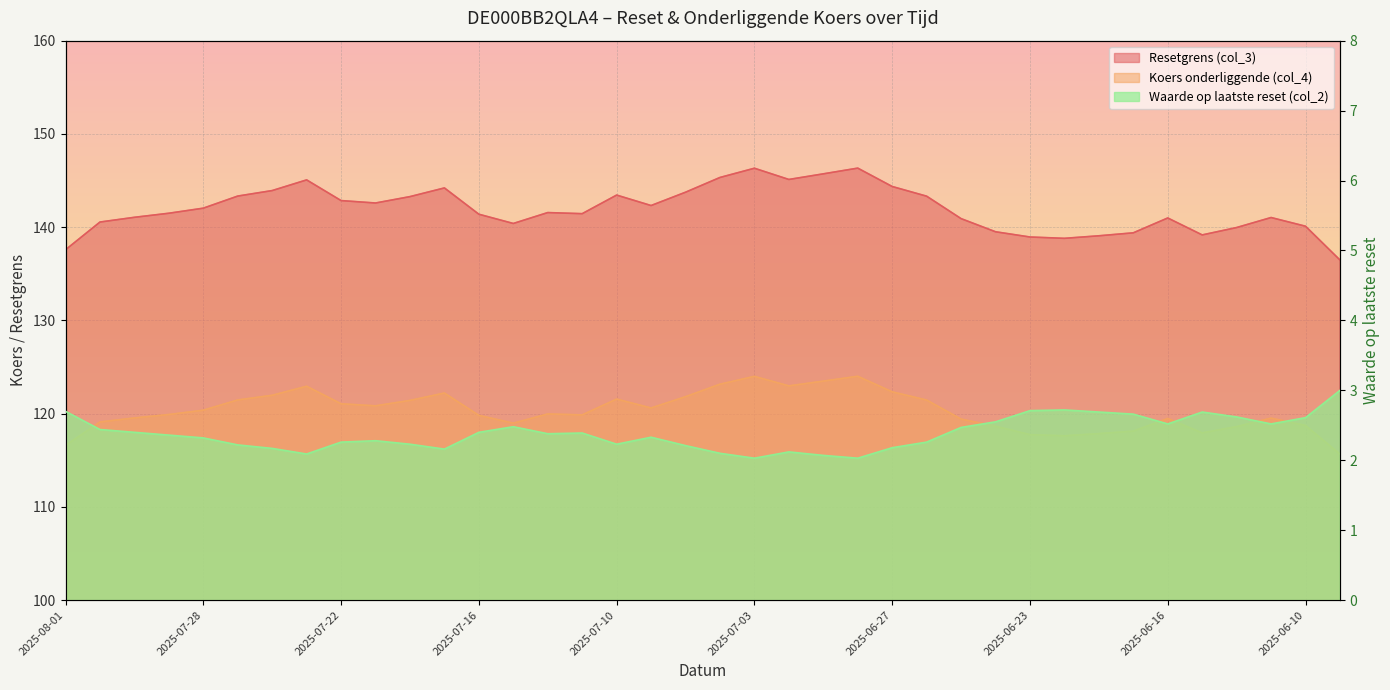

What position from the left is 2025-06-09?

38